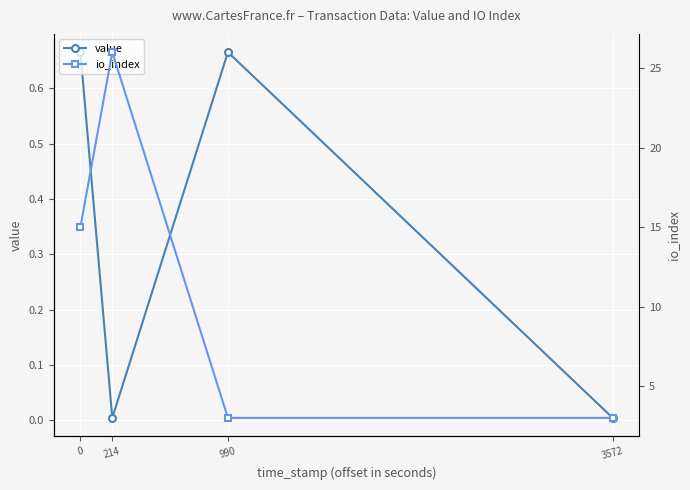

Reading right to left, extract all data points from this chart.

value: 0.0	0.7	0.0	0.7
io_index: 3.0	3.0	26.0	15.0